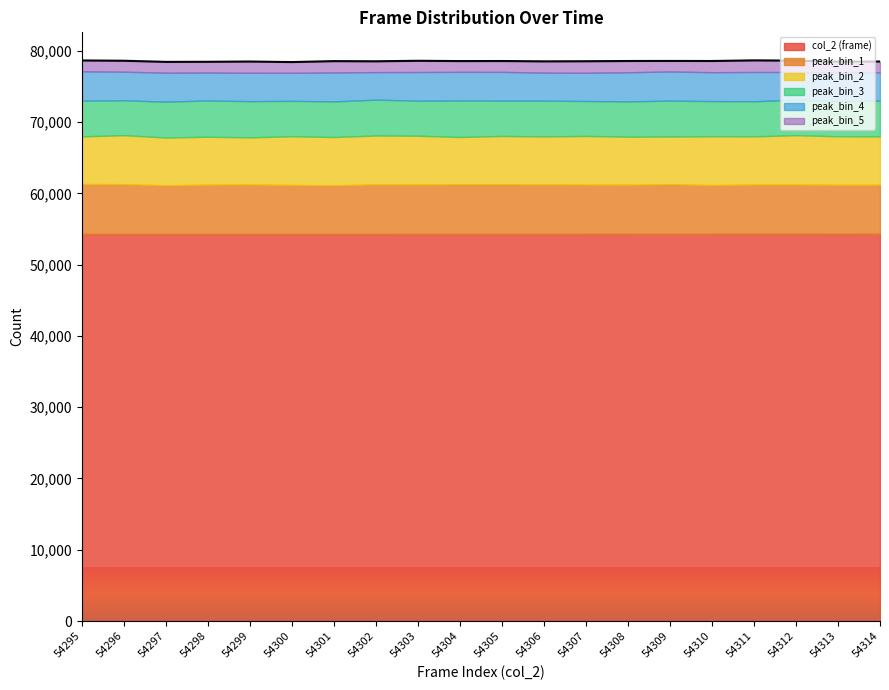

What is the value of the peak_bin_5 point at the 20th from the left?

1517